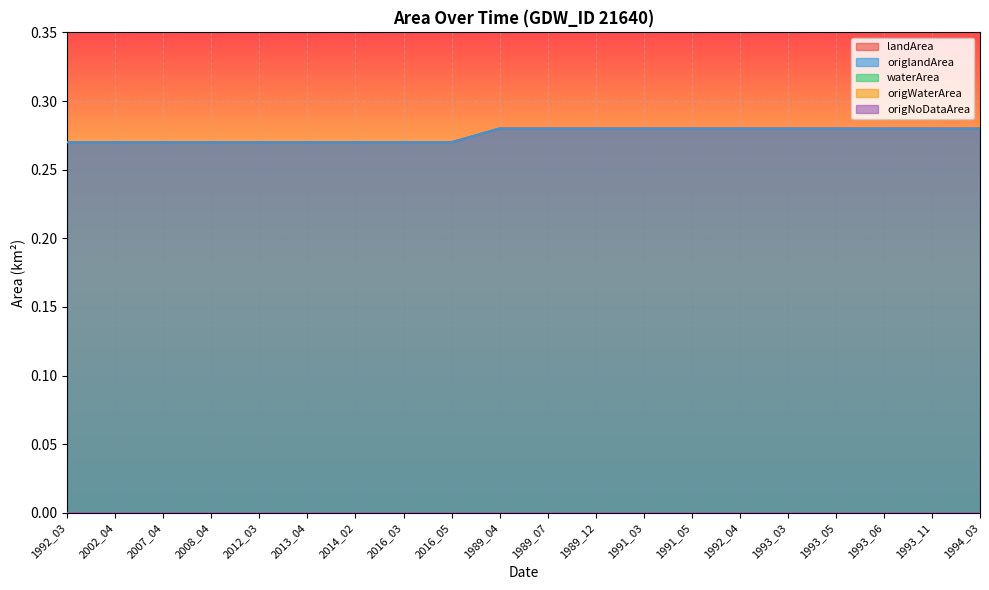

True or false: origNoDataArea and origWaterArea cross at least once.

False